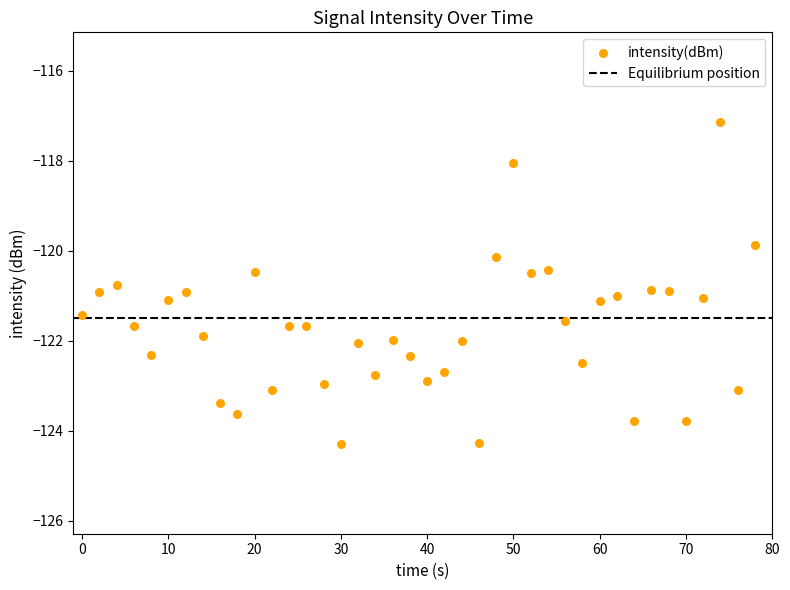

What is the range of X values (max minus min)?

78.0